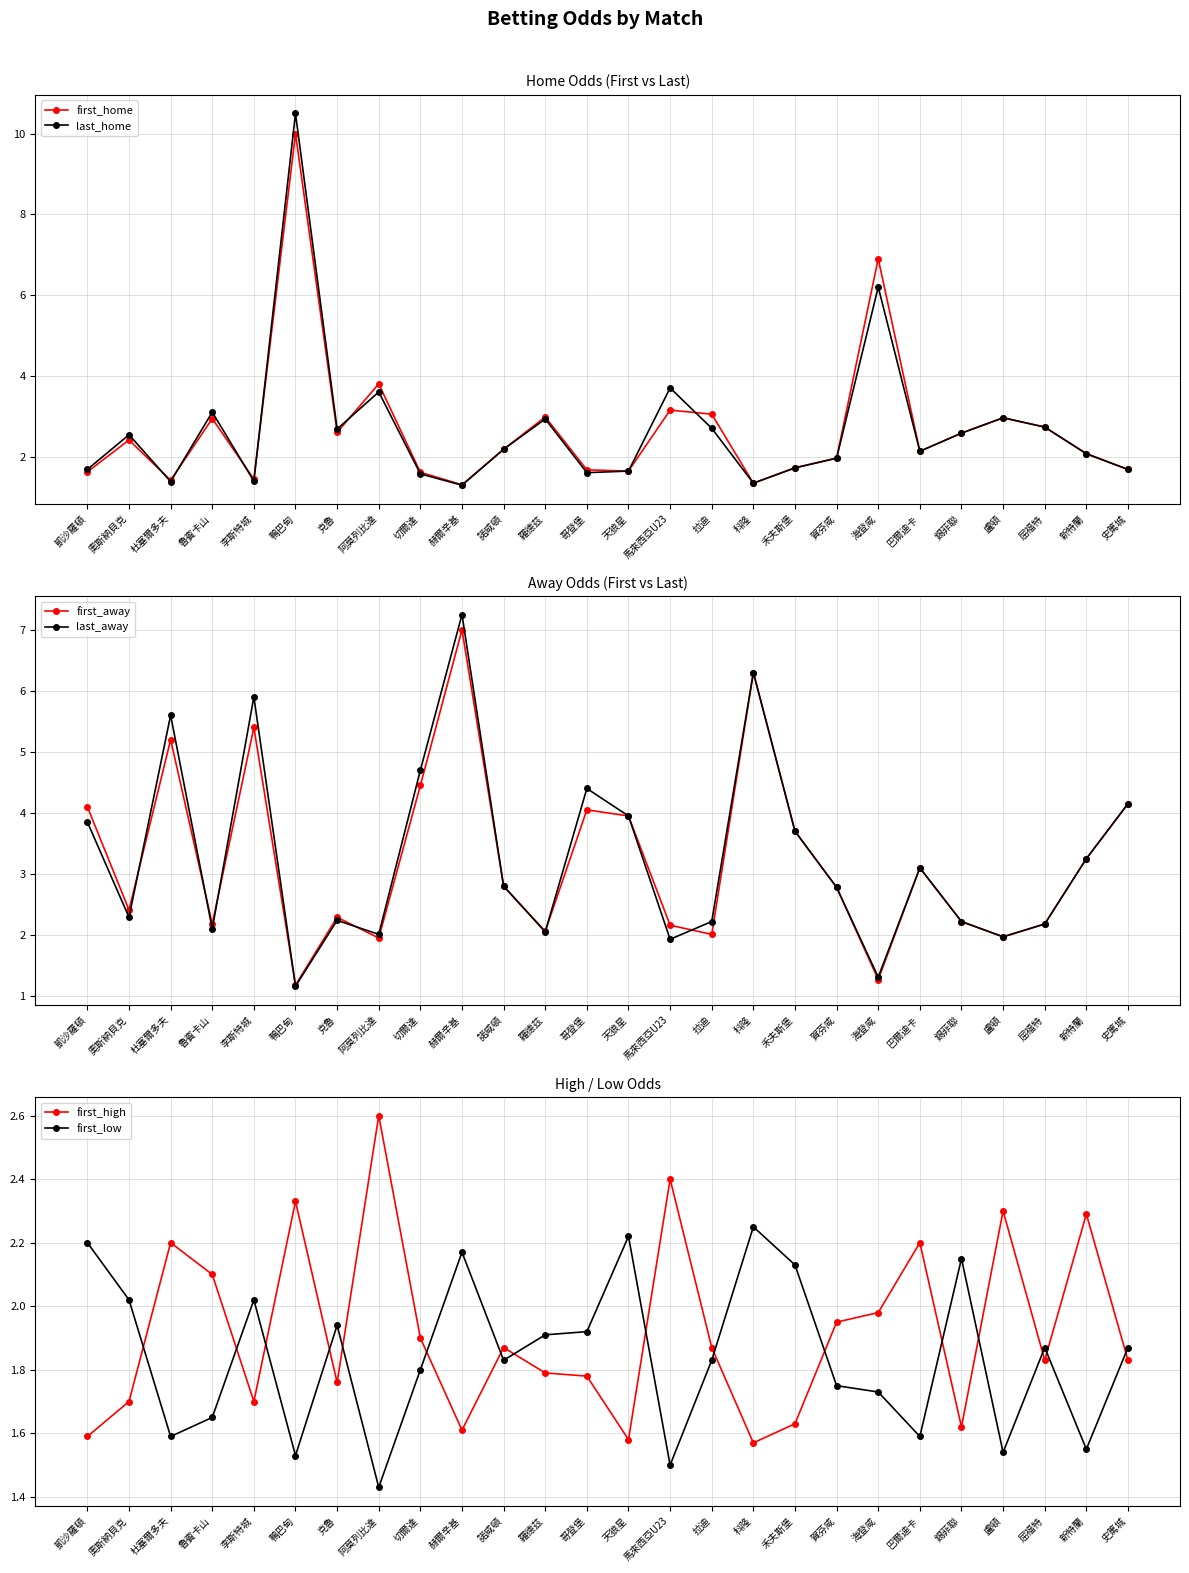

What is the difference between the last_away values at 魯賓卡山 and 阿莫列比達?

0.1